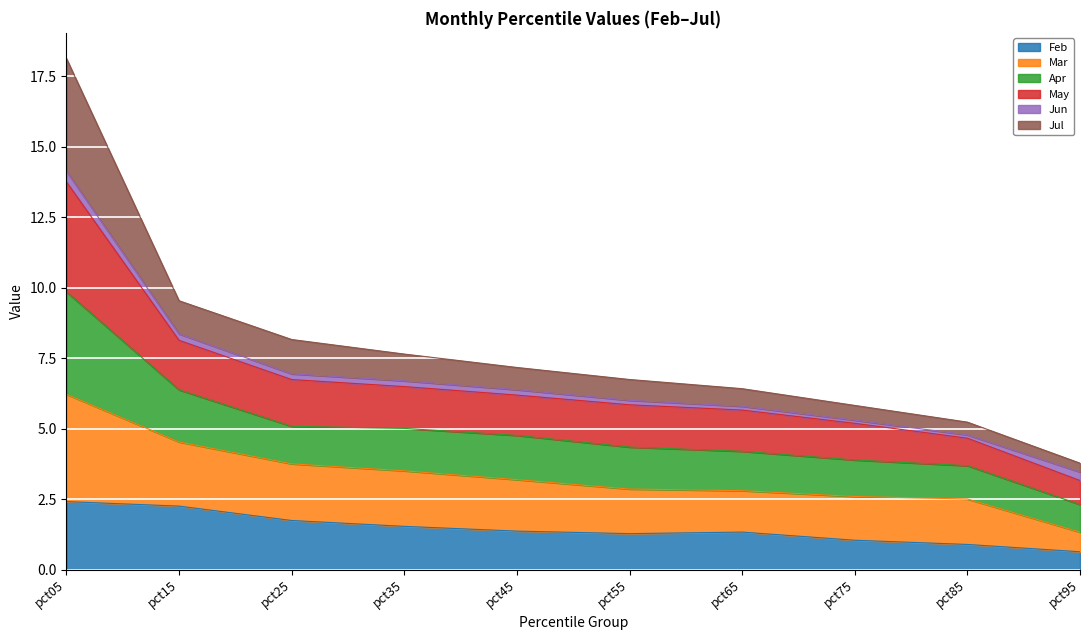

At which category is the sum across all series the highest?

pct05